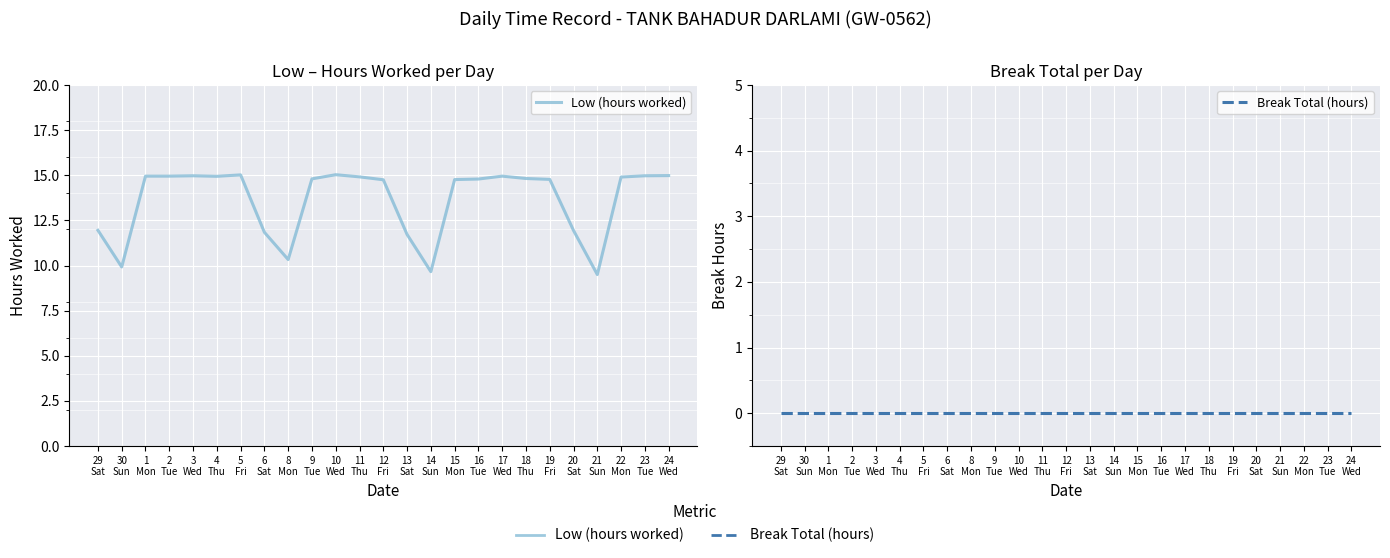

What is the label of the 15th point from the left?

14
Sun